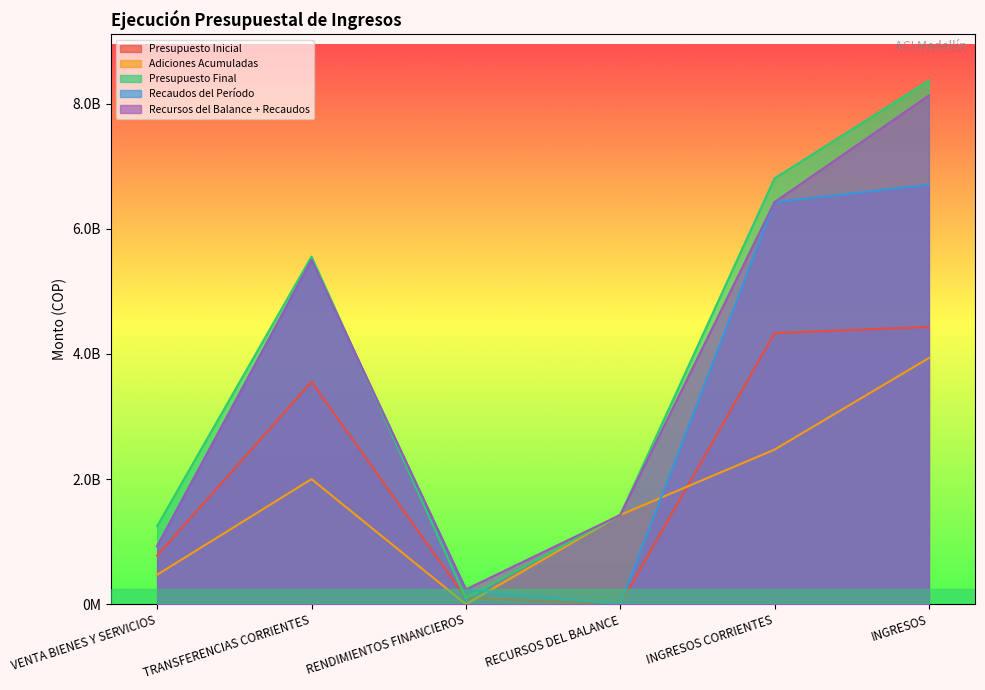

What is the total value across all series at RENDIMIENTOS FINANCIEROS?

673494146